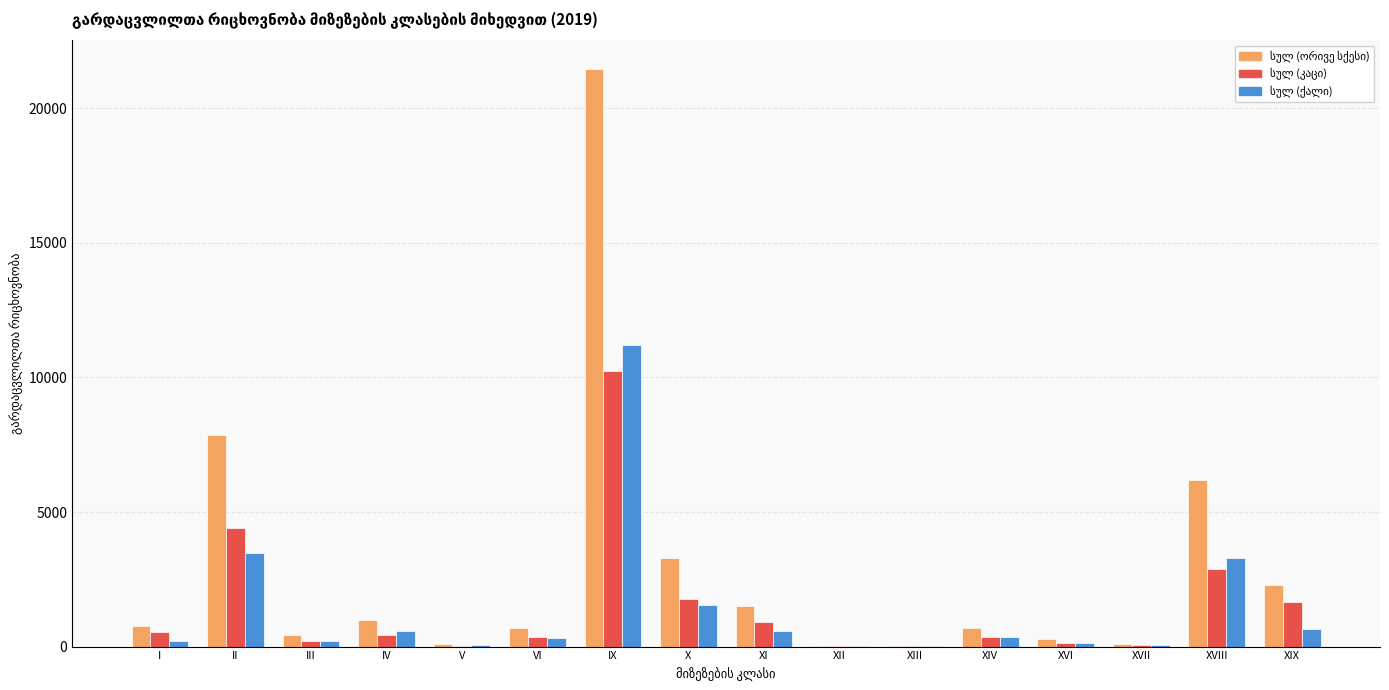

At which category is the sum across all series the highest?

IX